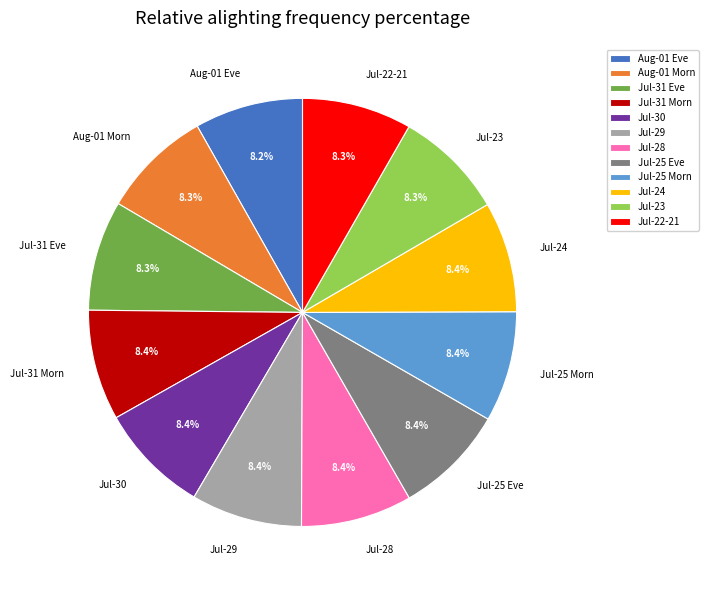

Does any single category account for the majority?

No